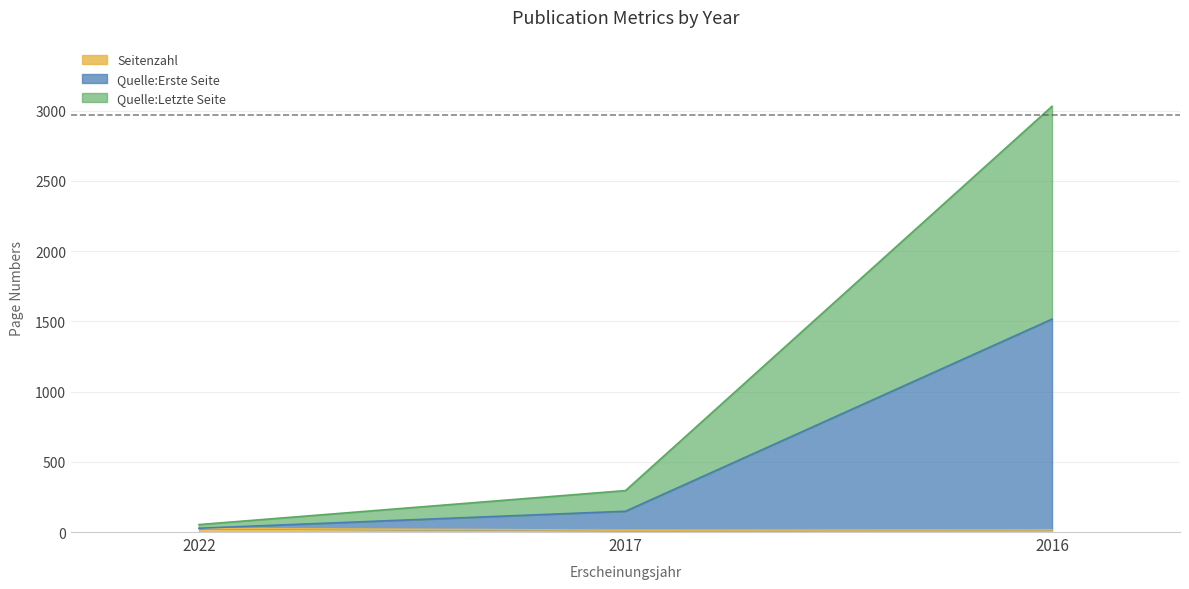

Between 2022 and 2016, which series saw the biggest shift?

Quelle:Letzte Seite